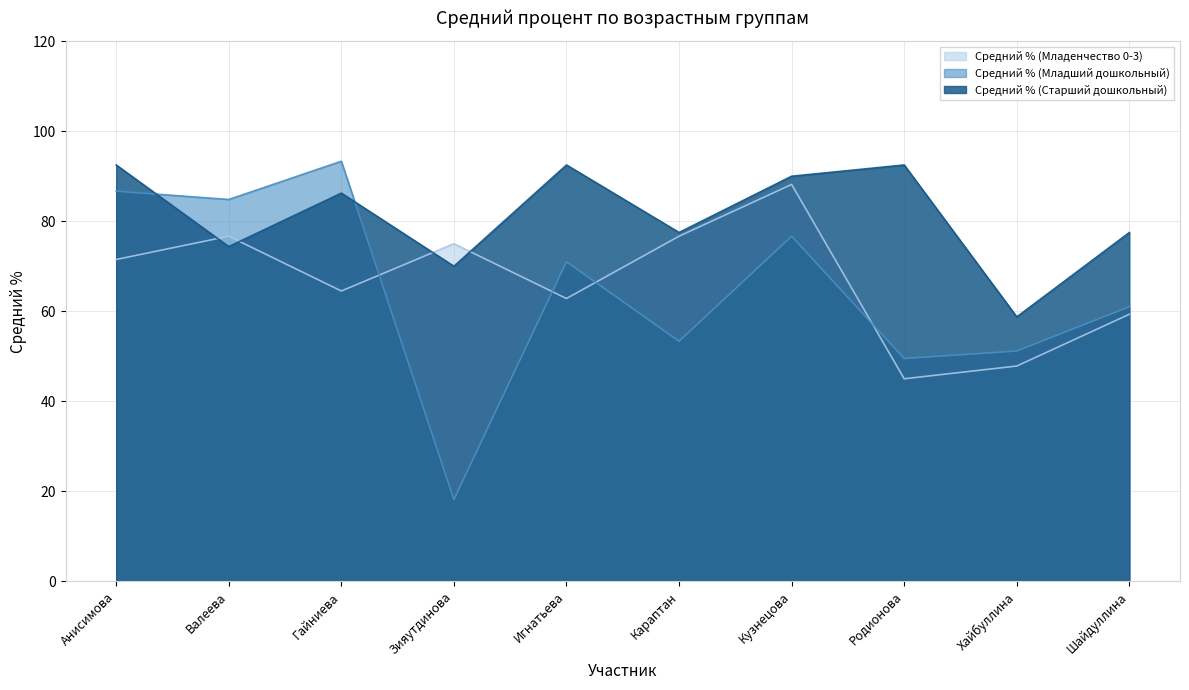

Where is the first local minimum for Средний % (Младенчество 0-3)?

Гайниева